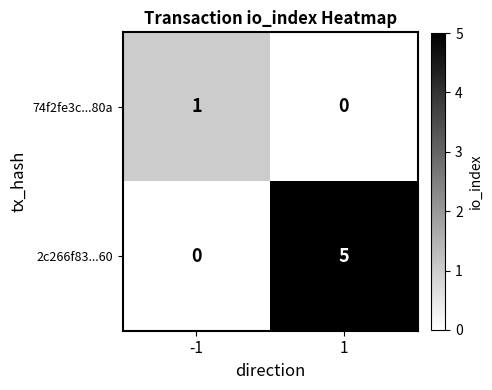

What is the spread (max minus min) of values at -1?

1